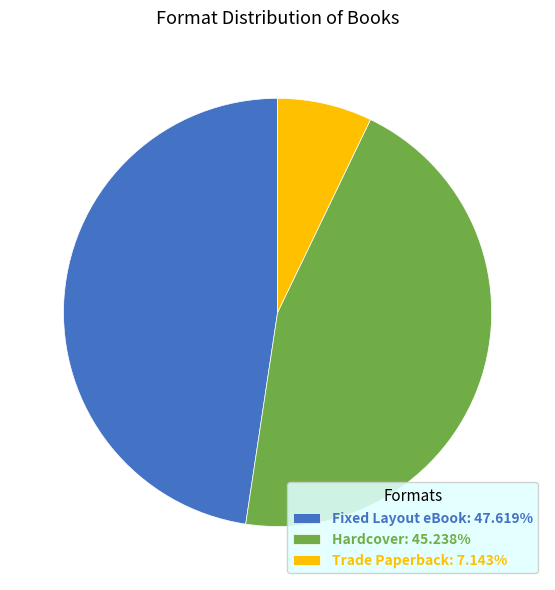

The Trade Paperback slice represents 20% of the pie. True or false?

False